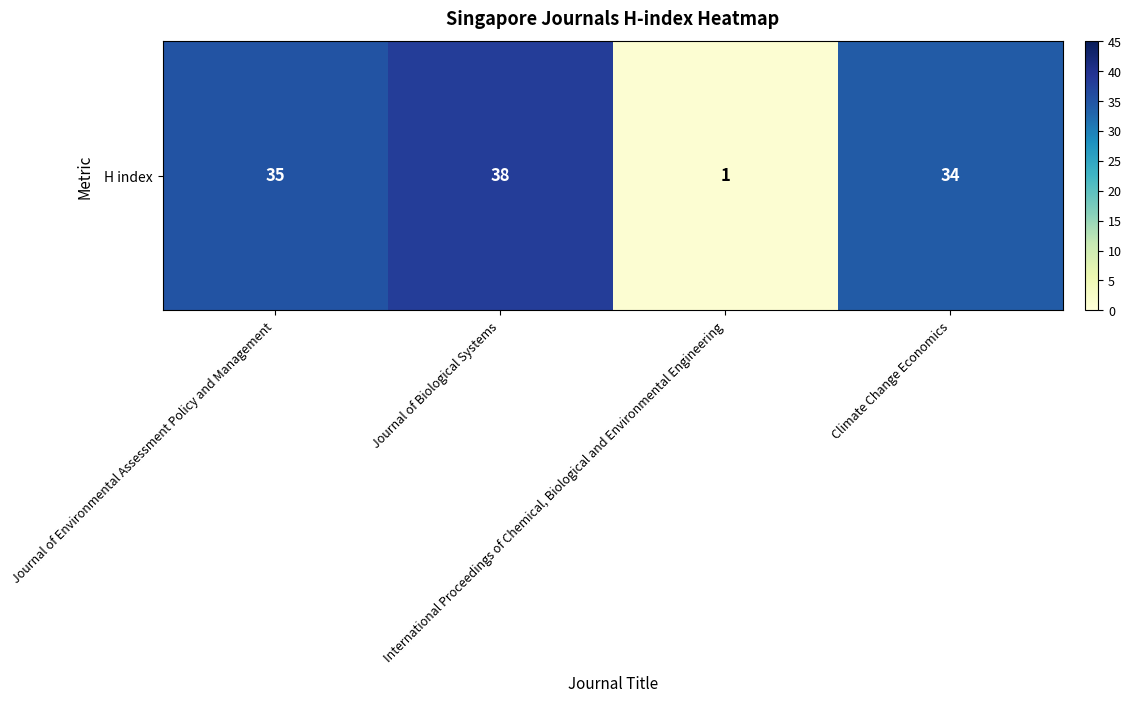

How many series are shown in this chart?

1